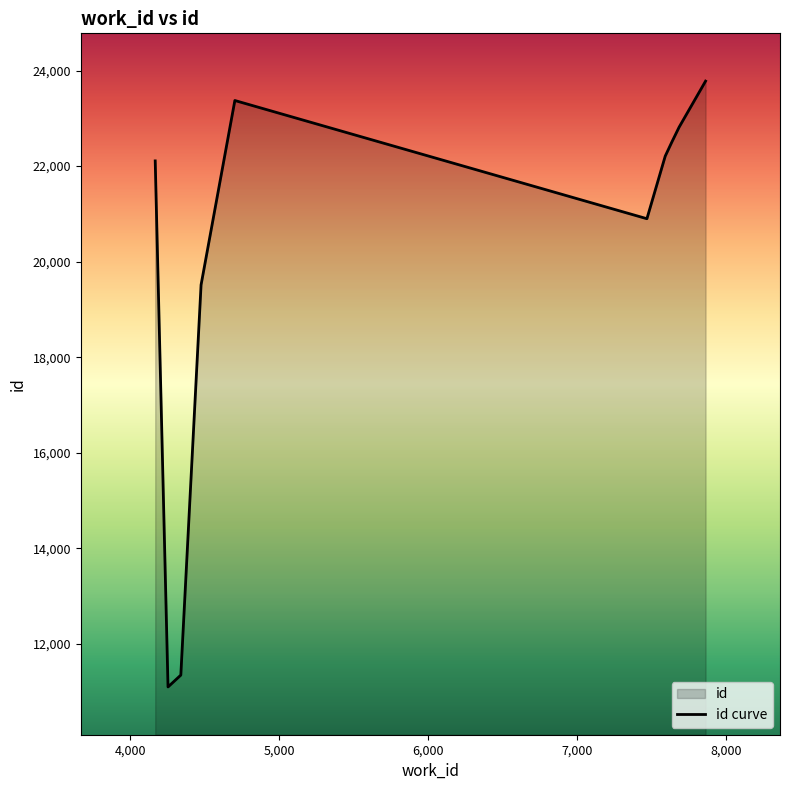

What is the maximum value shown in the chart?

23778